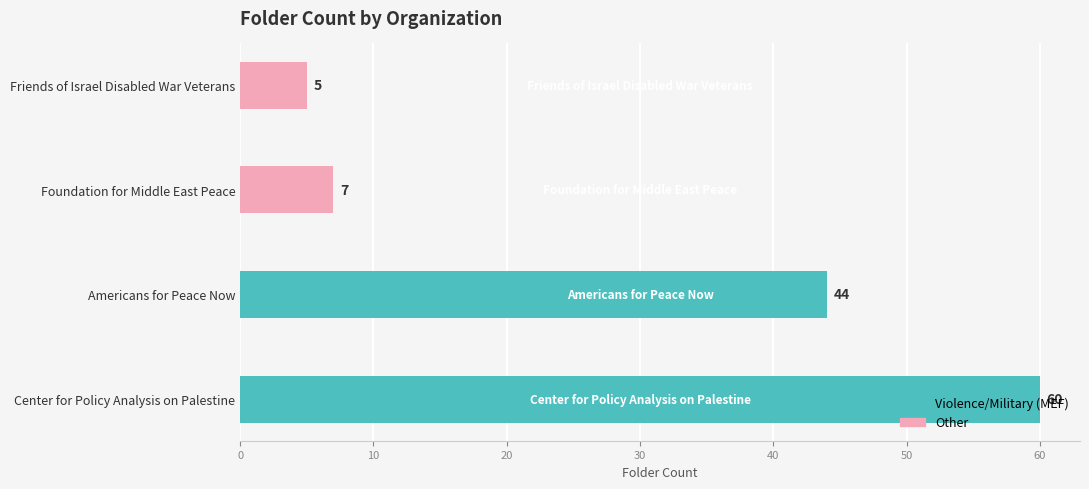

The value at Americans for Peace Now is 27. True or false?

False